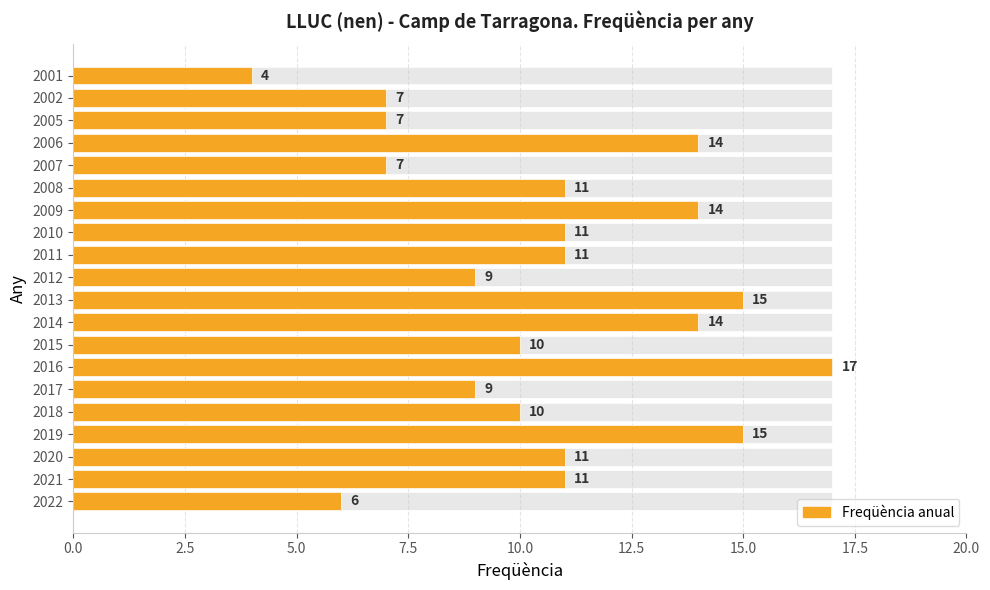

What is the sum of all values?

213